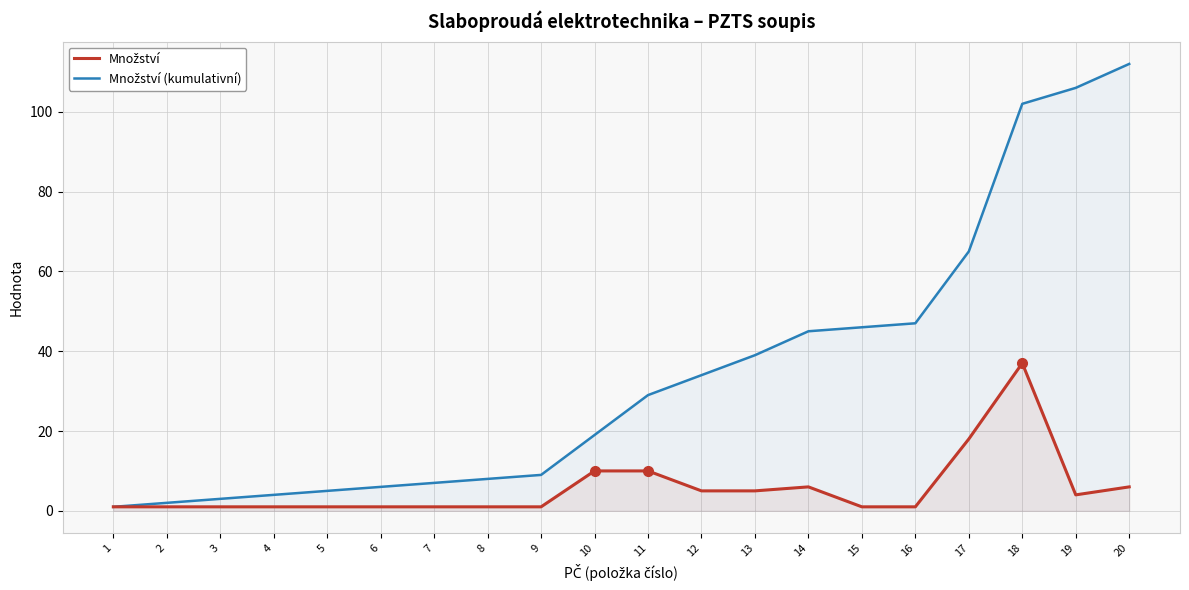

Rank the categories by Množství value from highest to lowest.

18, 17, 10, 11, 14, 20, 12, 13, 19, 1, 2, 3, 4, 5, 6, 7, 8, 9, 15, 16